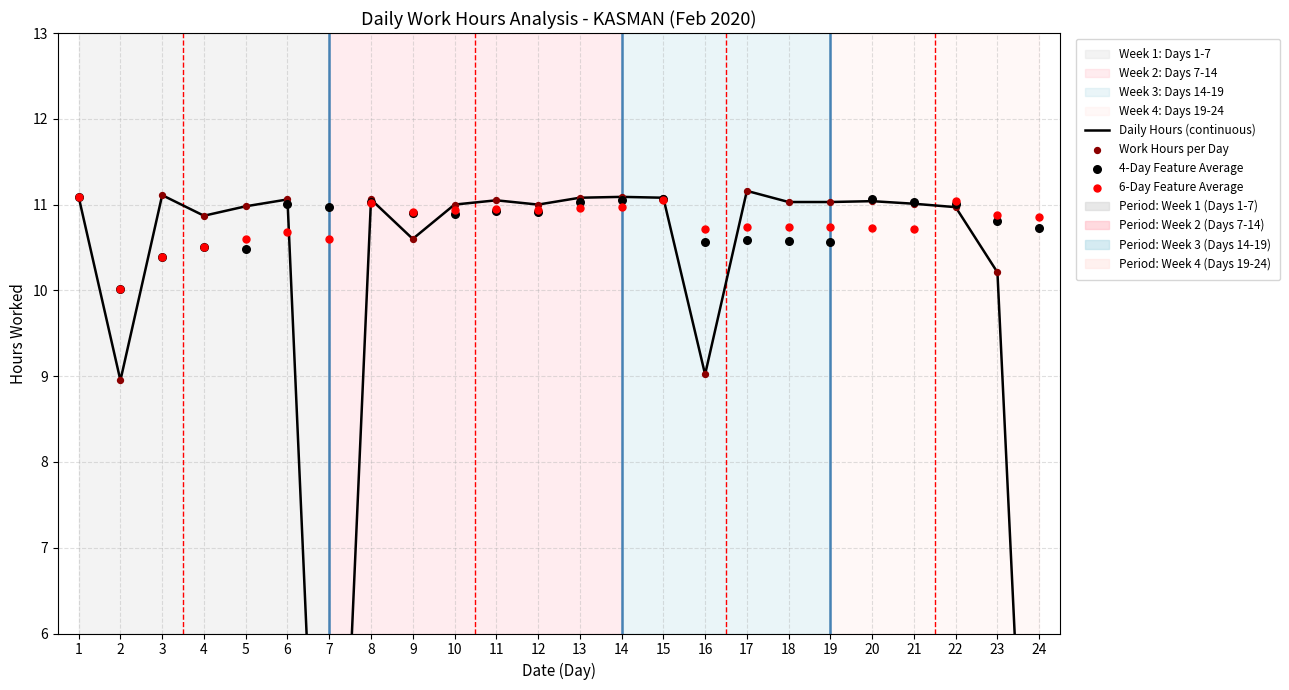

Which series contains the highest Y value?

Daily Hours (continuous)